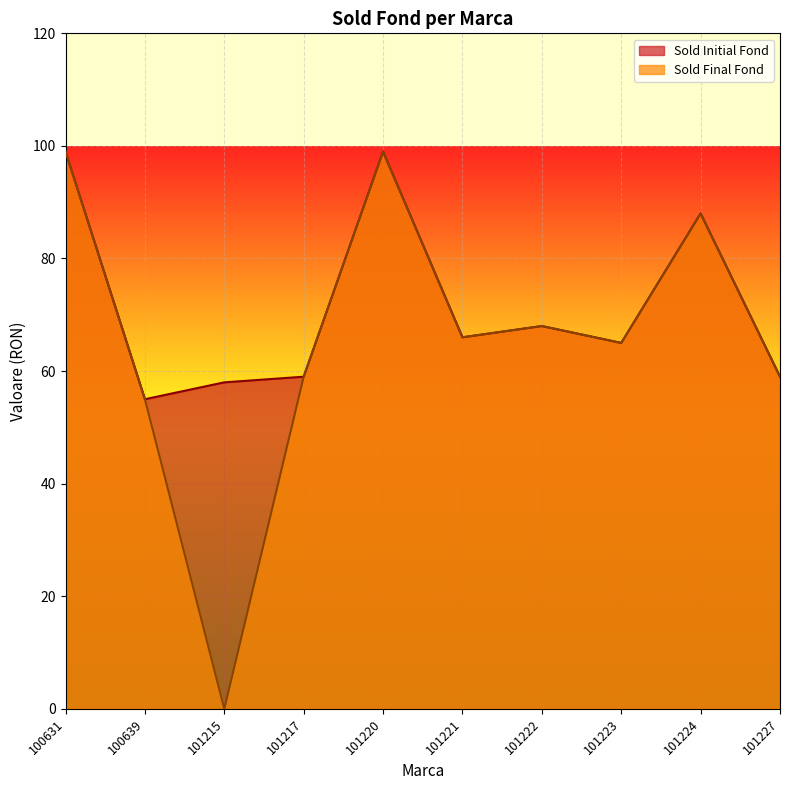

How many values in the Sold Initial Fond series exceed 66?

4